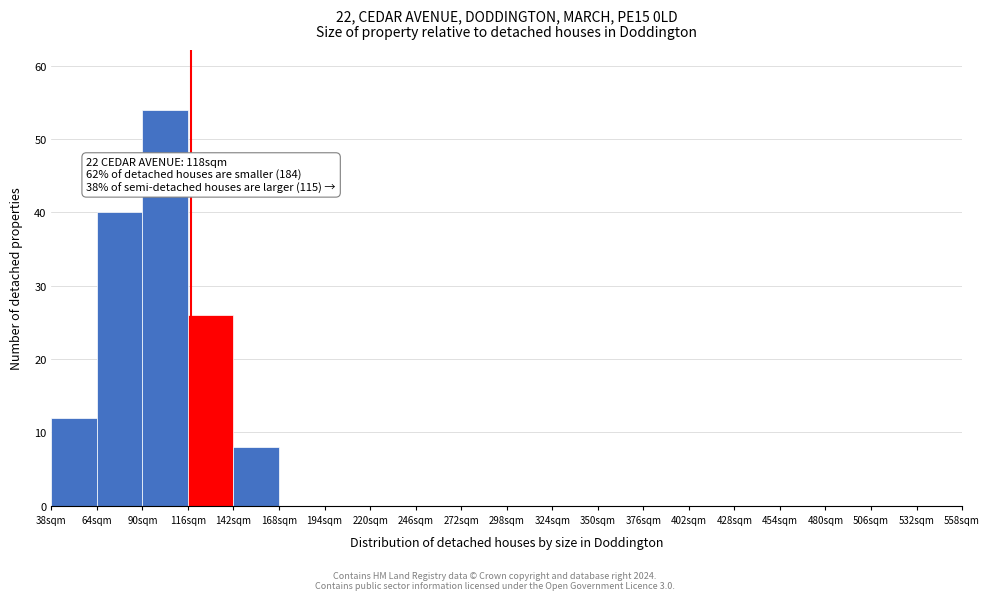

Over which range of the x-axis is the bar tallest?

90 to 116